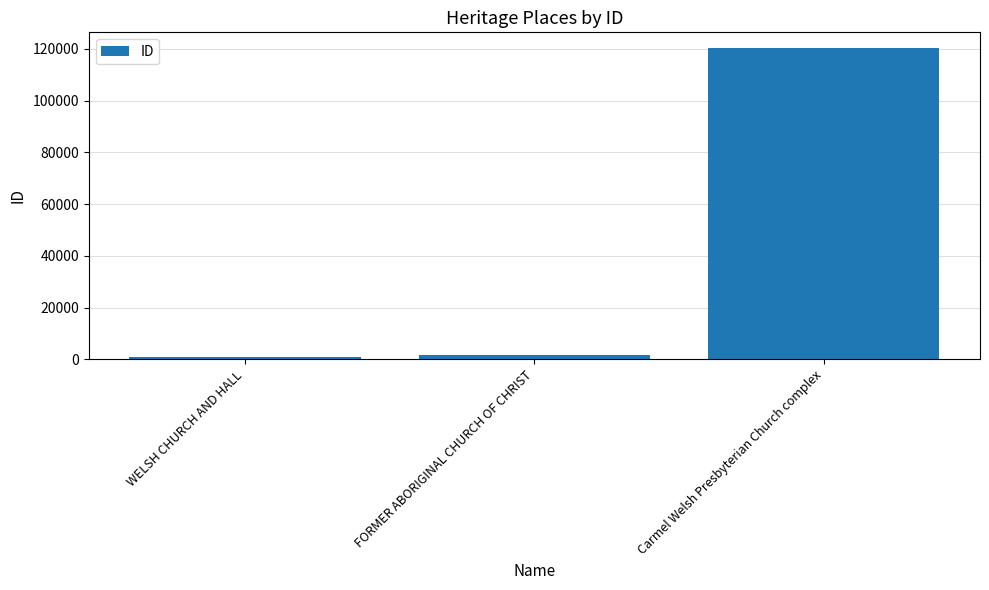

Which category has the highest value across all series?

Carmel Welsh Presbyterian Church complex